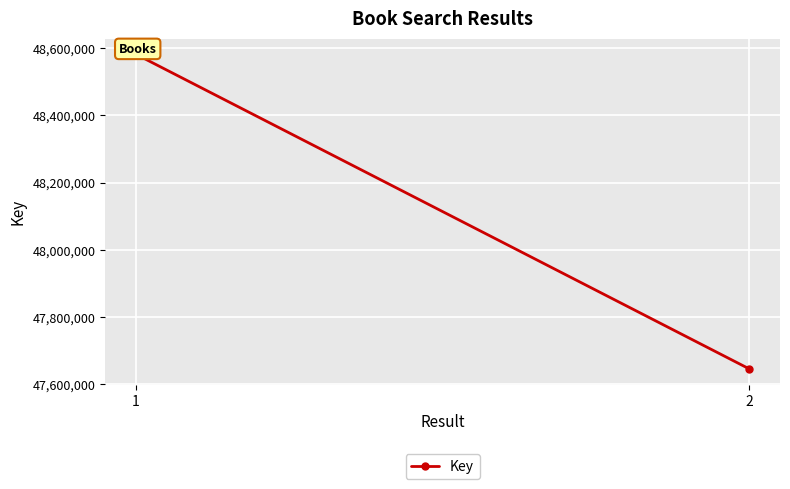

List the labels in order of value, smallest first.

2, 1